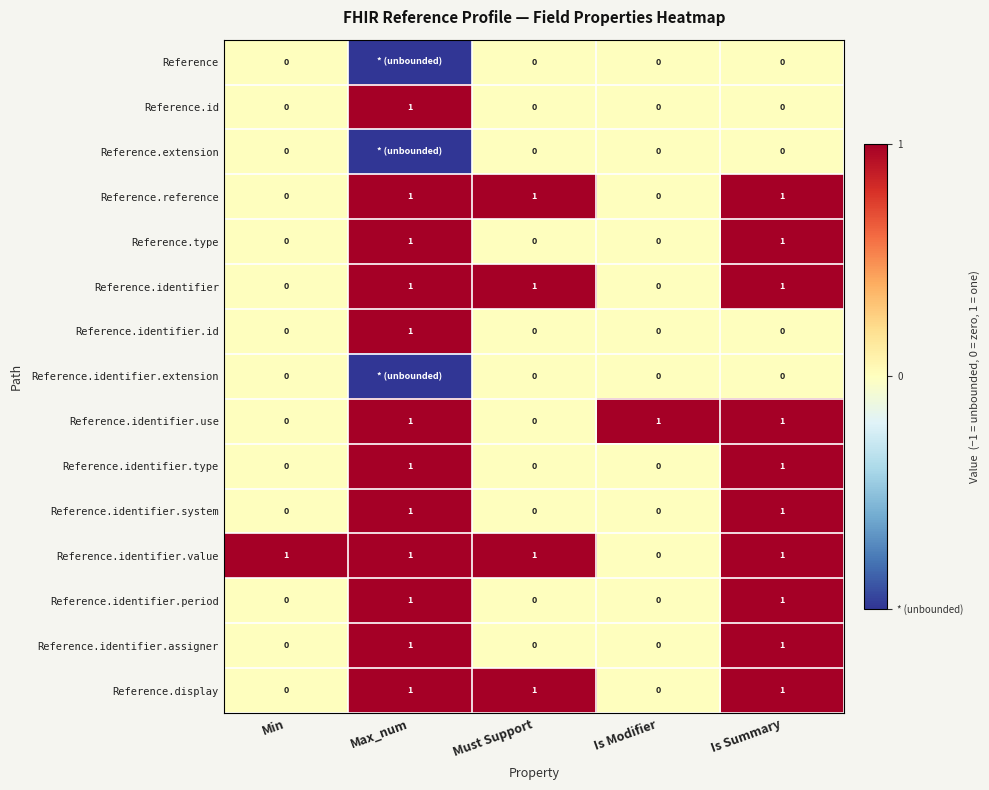

What is the sum of all Reference.identifier.value values?

4